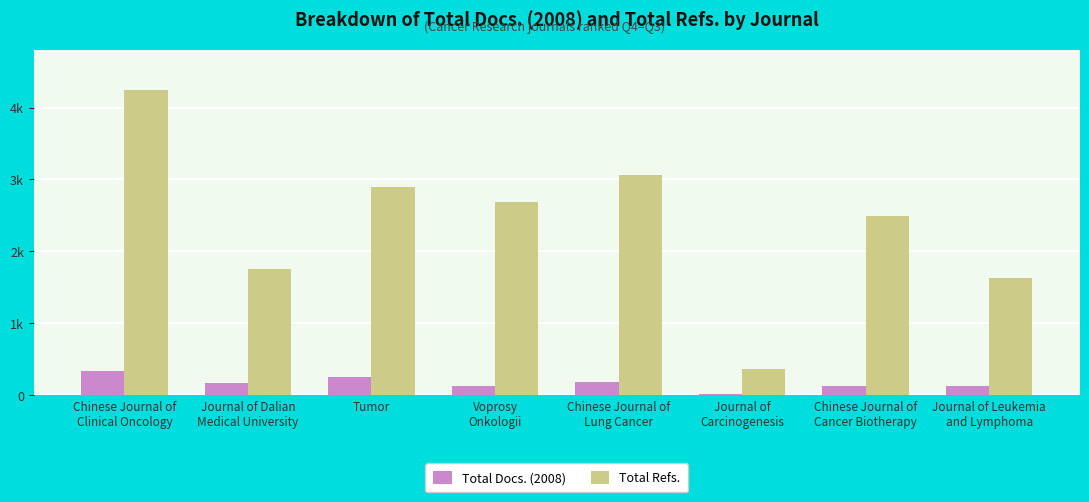

Does the chart contain stacked bars?

No